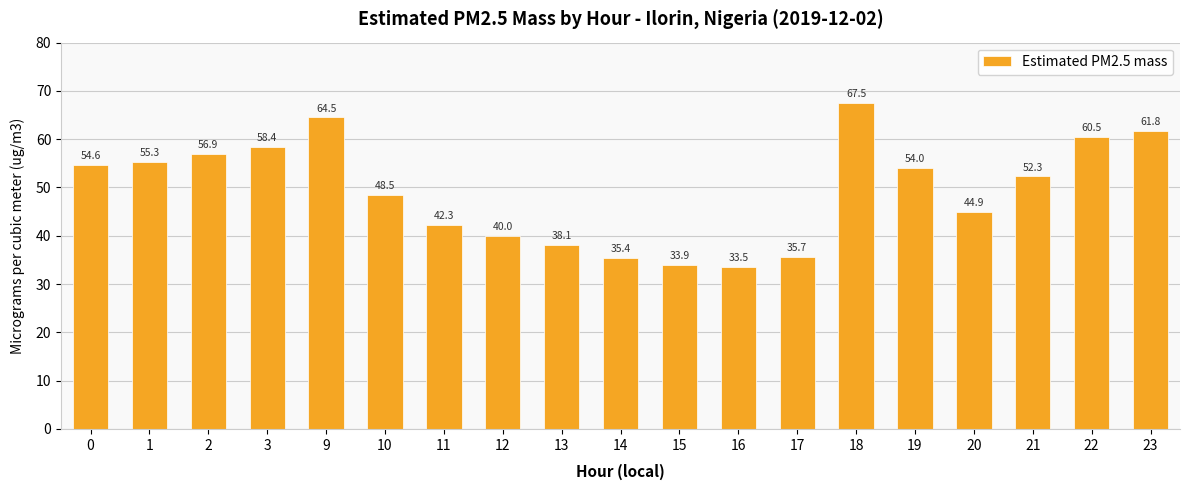

How many bars are there in total?

19